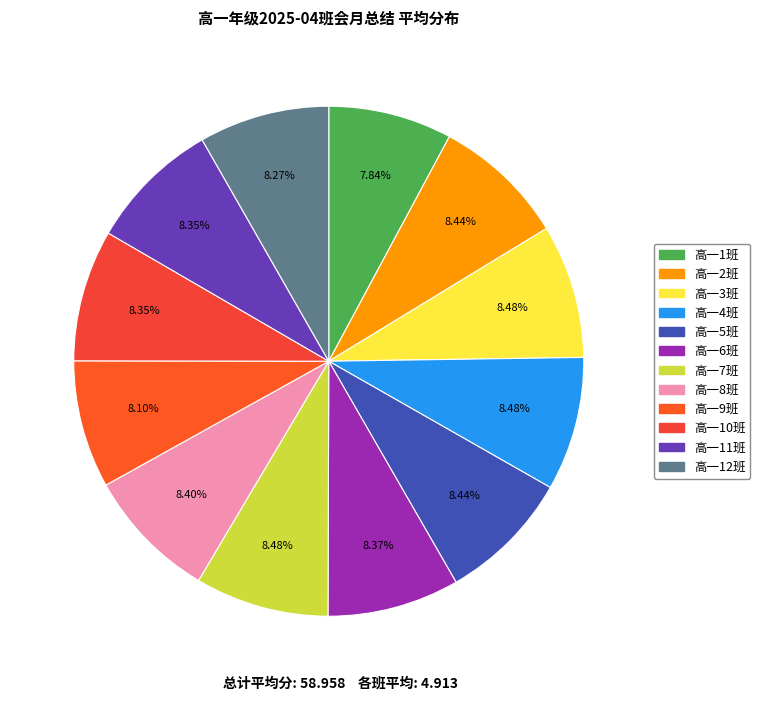

To the nearest percent, what portion does 高一8班 represent?

8%